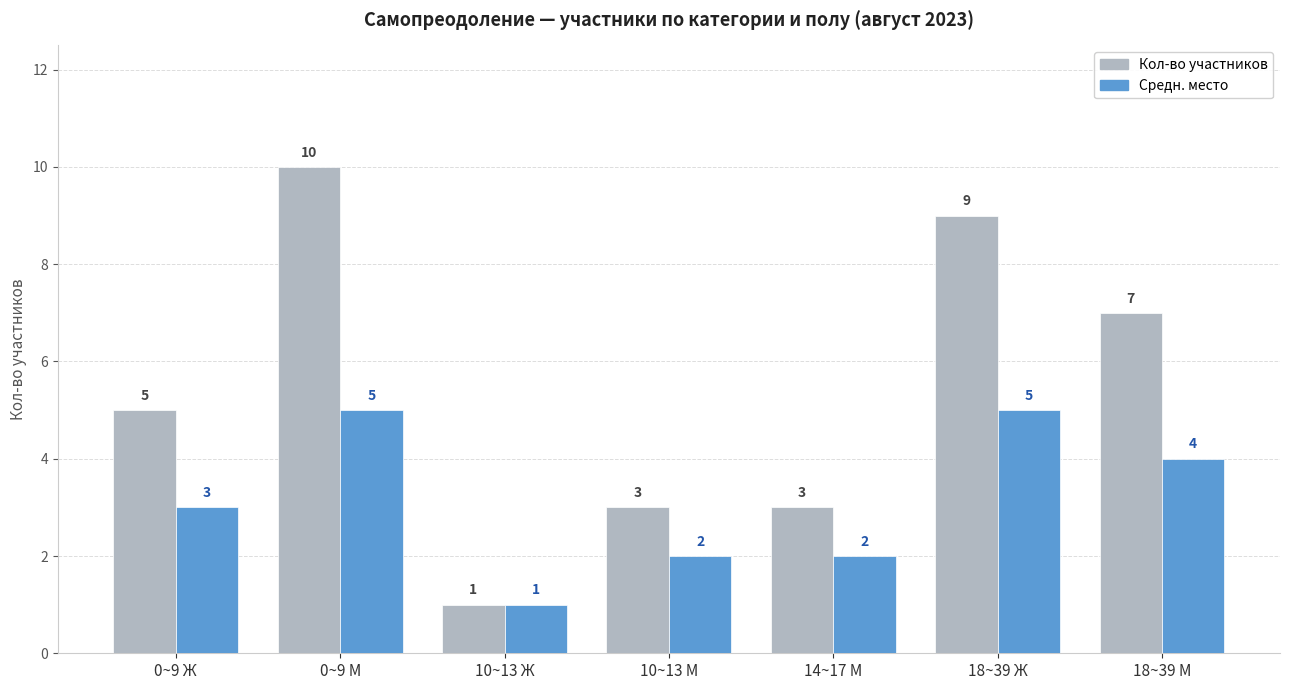

The Кол-во участников series shows 4 at 10~13 М. True or false?

False